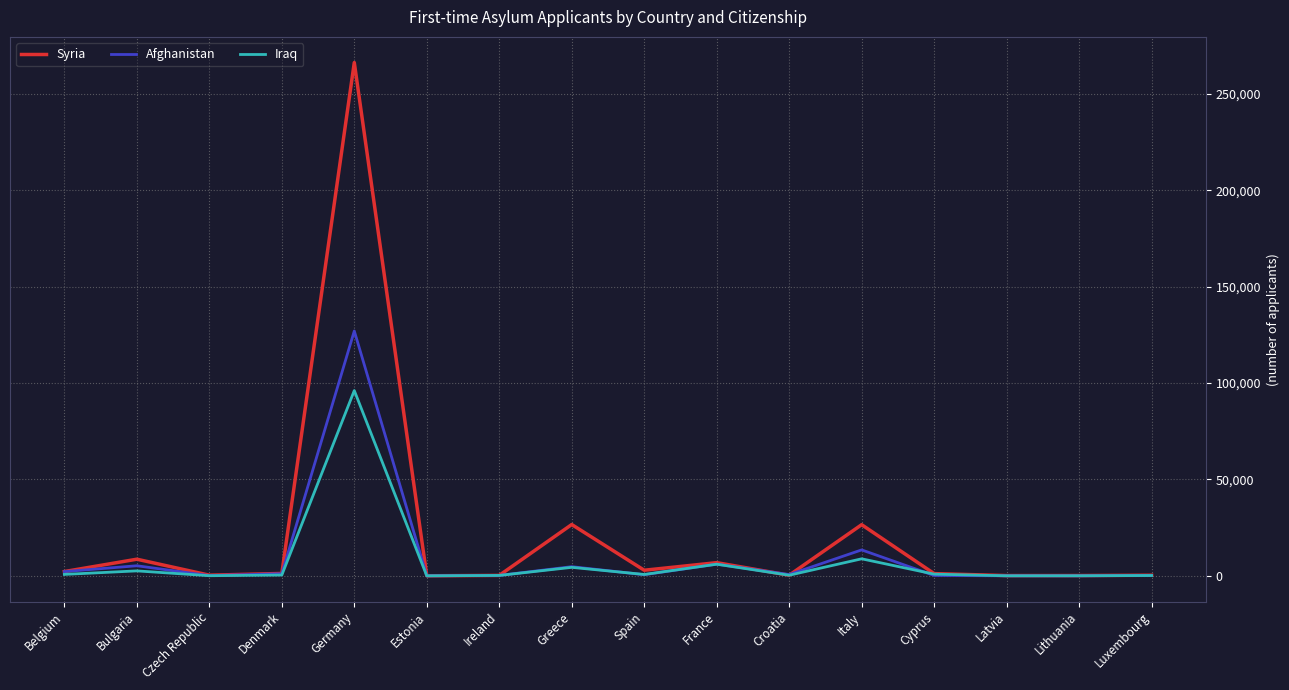

At which label is Iraq closest to 48062?

Italy